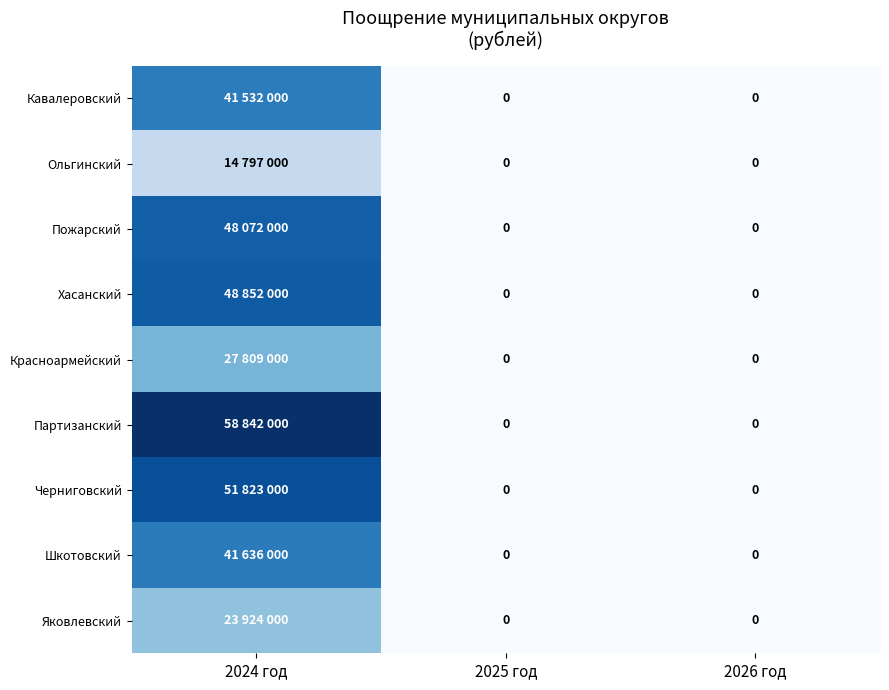

What is the difference between the maximum and minimum values in the Черниговский series?

51823000